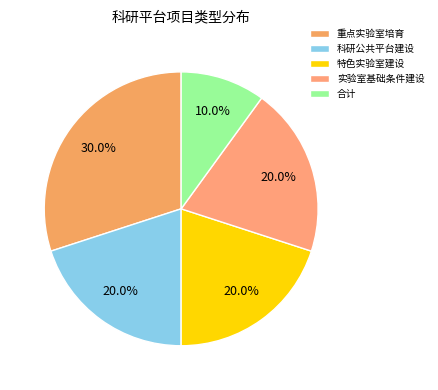

Rank the categories by value from highest to lowest.

重点实验室培育, 科研公共平台建设, 特色实验室建设, 实验室基础条件建设, 合计